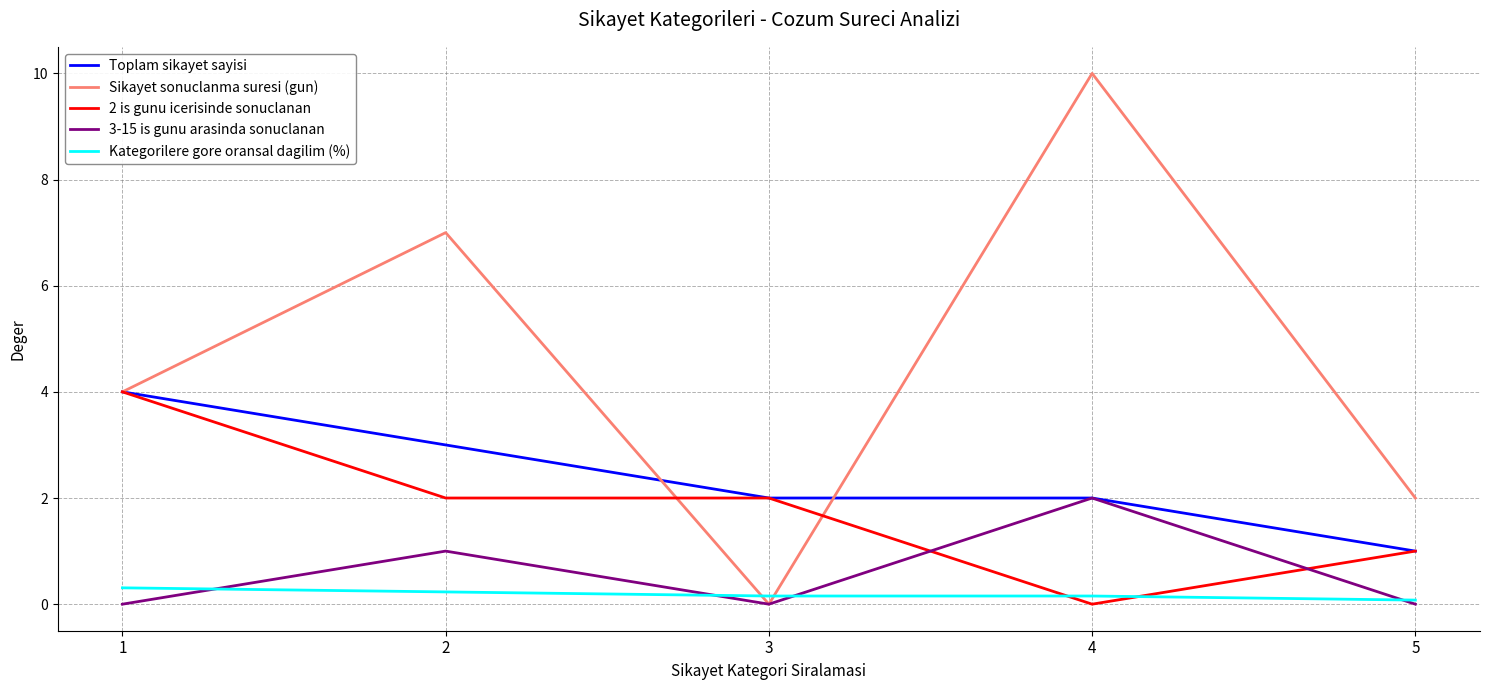

Reading left to right, extract all data points from this chart.

Toplam sikayet sayisi: 1=4.0	2=3.0	3=2.0	4=2.0	5=1.0
Sikayet sonuclanma suresi (gun): 1=4.0	2=7.0	3=0.0	4=10.0	5=2.0
2 is gunu icerisinde sonuclanan: 1=4.0	2=2.0	3=2.0	4=0.0	5=1.0
3-15 is gunu arasinda sonuclanan: 1=0.0	2=1.0	3=0.0	4=2.0	5=0.0
Kategorilere gore oransal dagilim (%): 1=0.3	2=0.2	3=0.2	4=0.2	5=0.1